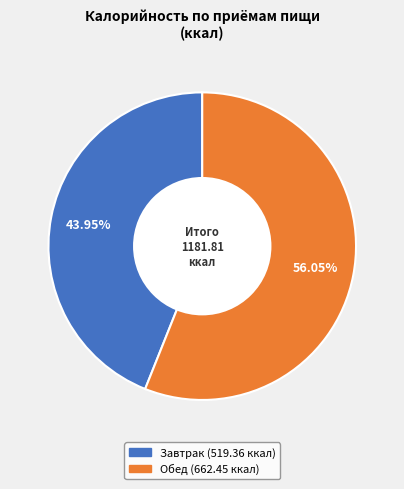

True or false: Завтрак accounts for 44% of the total.

True